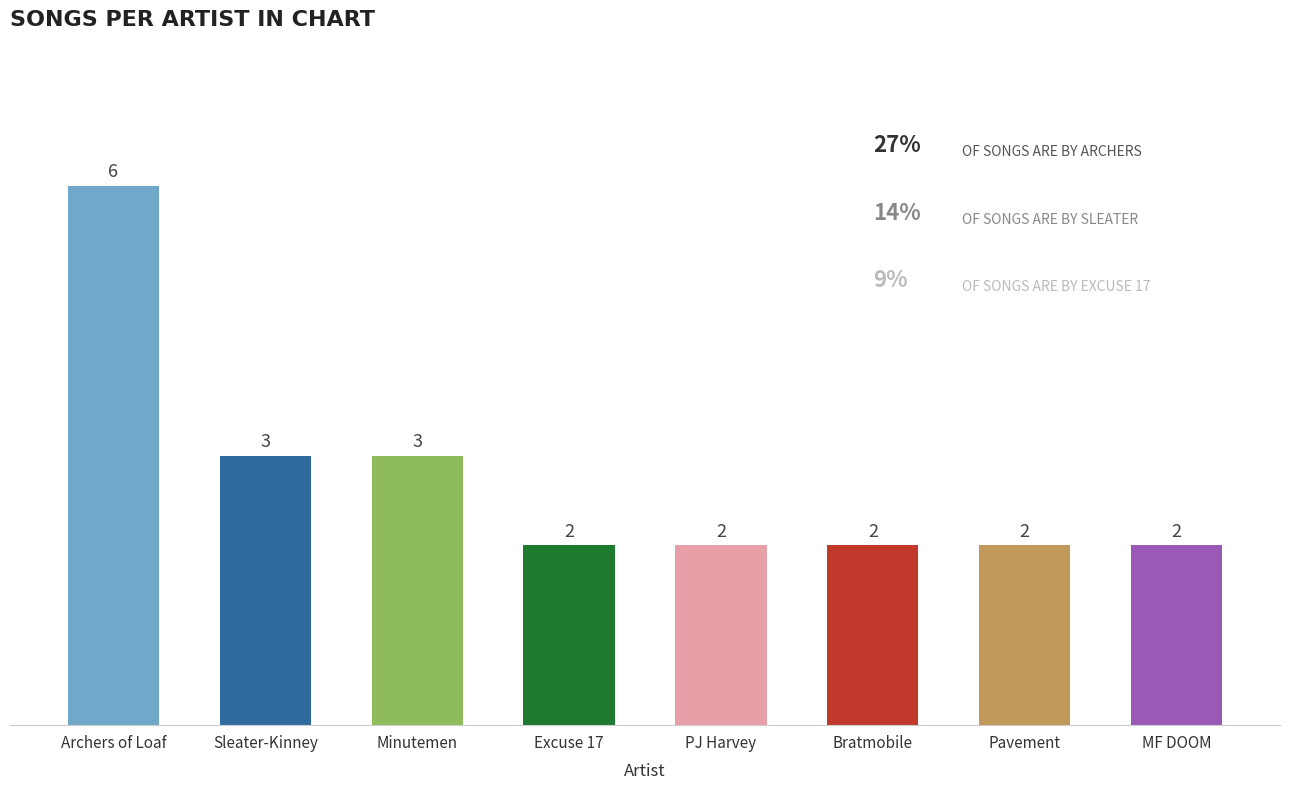

How many bars are there in total?

8